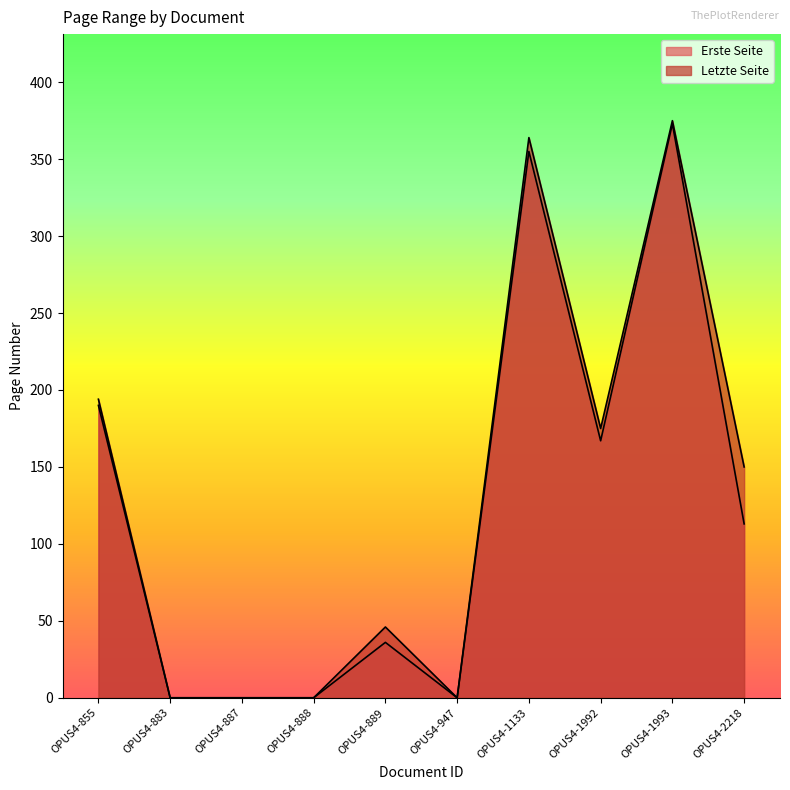

Which series has the widest spread of values?

Letzte Seite